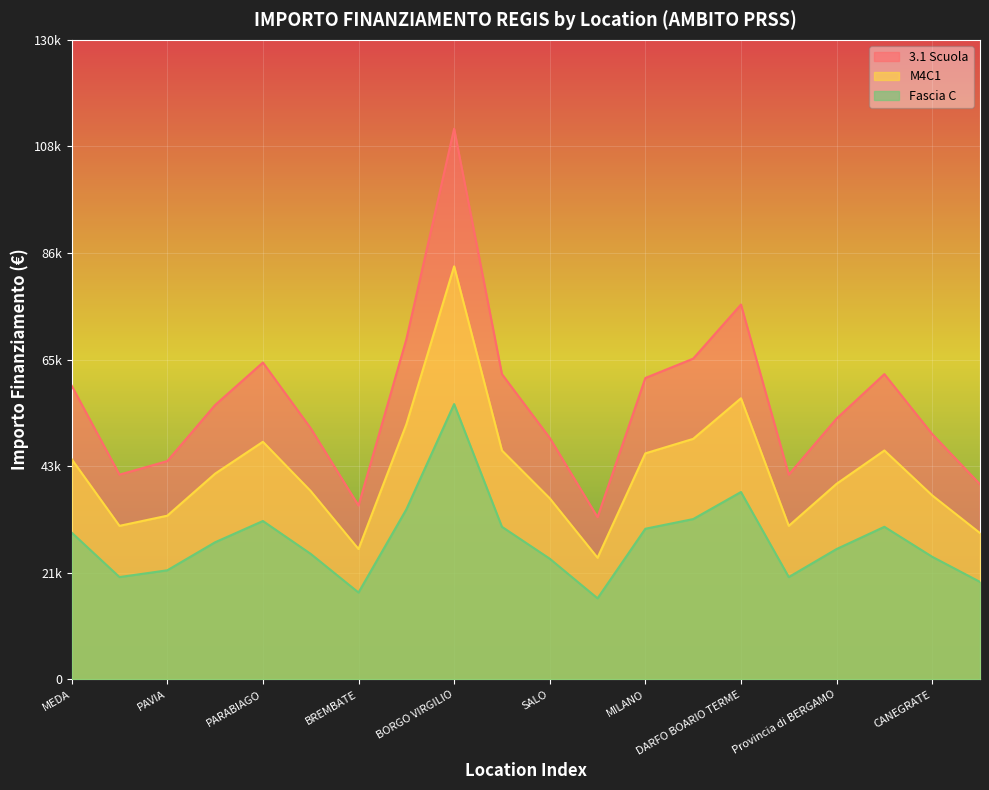

Is it true that Fascia C equals 6860.1 at MILANO?

False